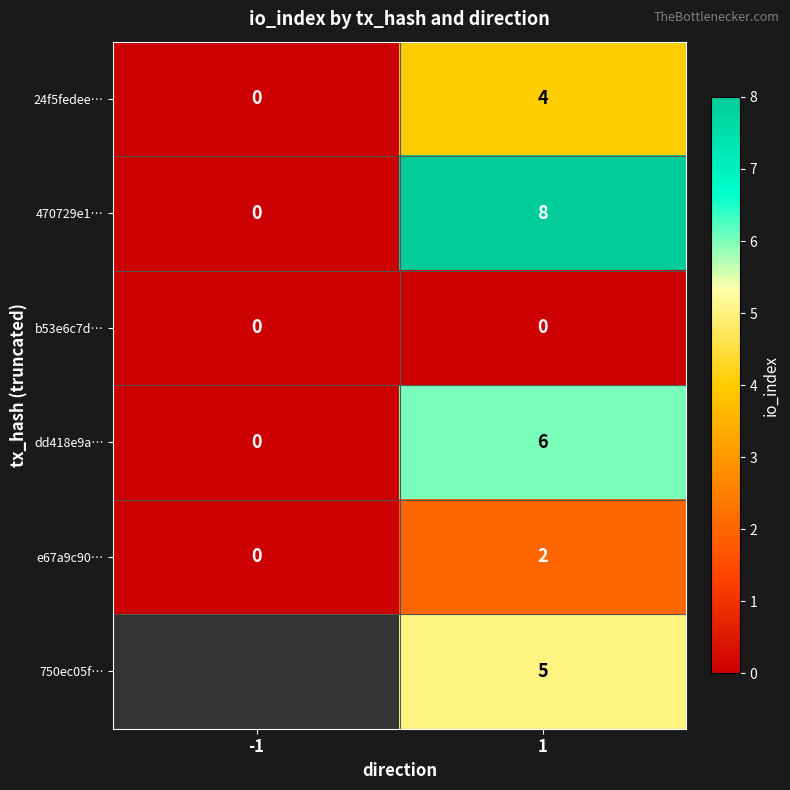

What is the difference between the 470729e1… values at -1 and 1?

8